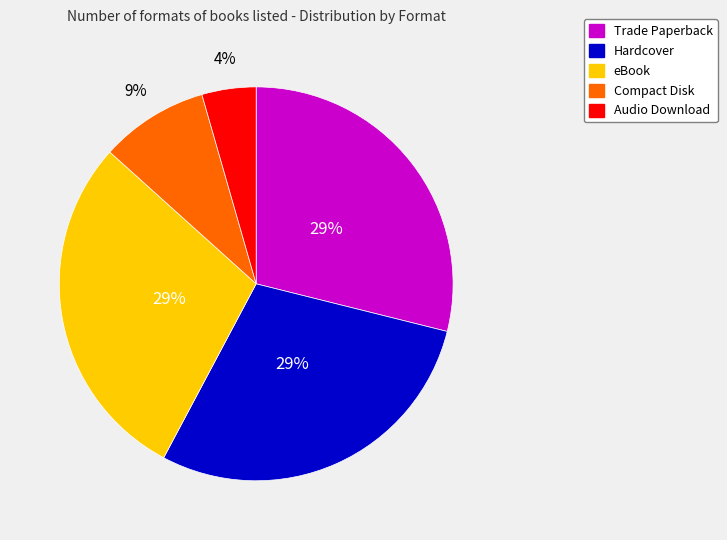

Is the sum of eBook and Audio Download greater than half?

No